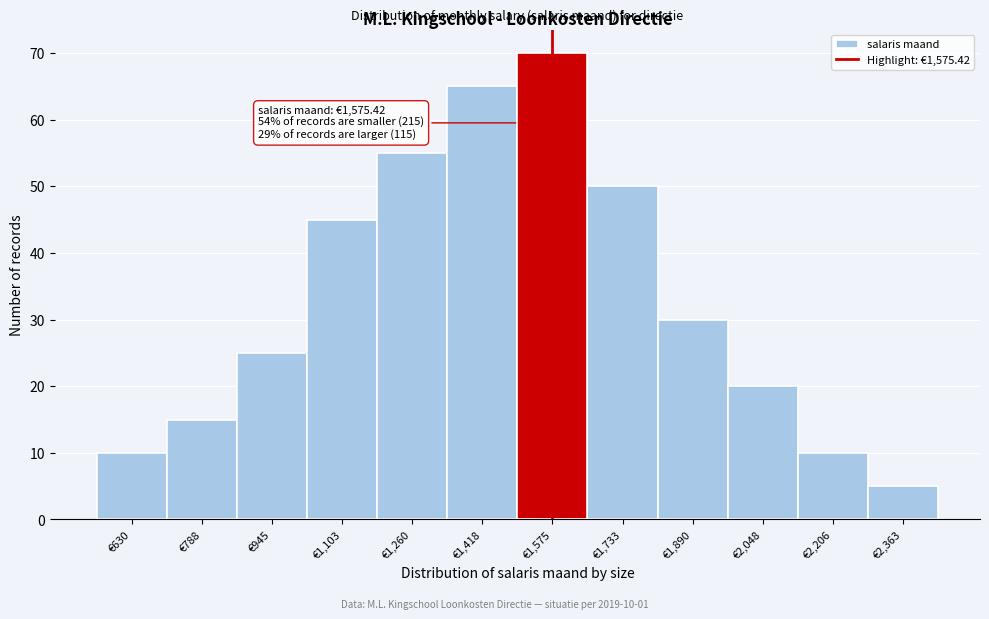

Which range on the x-axis has the tallest bar?

1500 to 1660